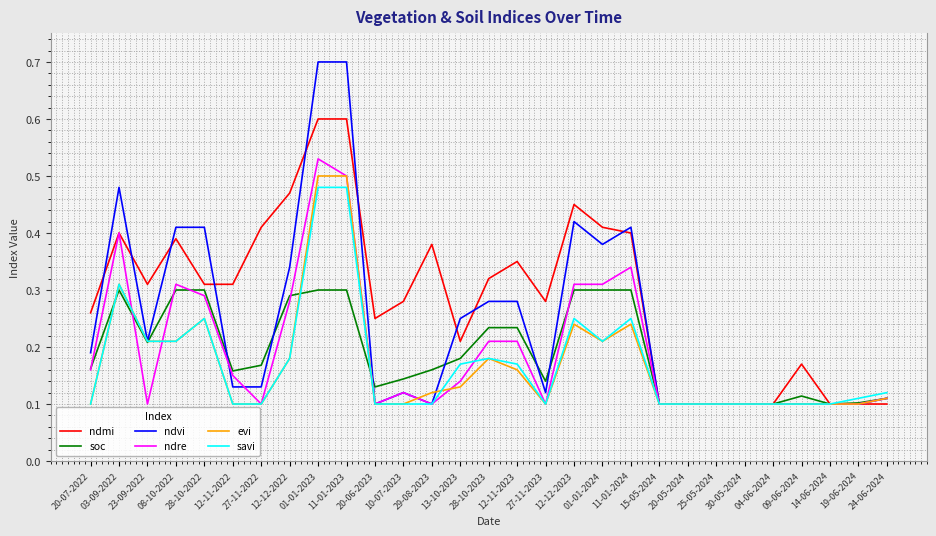

Where is the first local minimum for soc?

23-09-2022